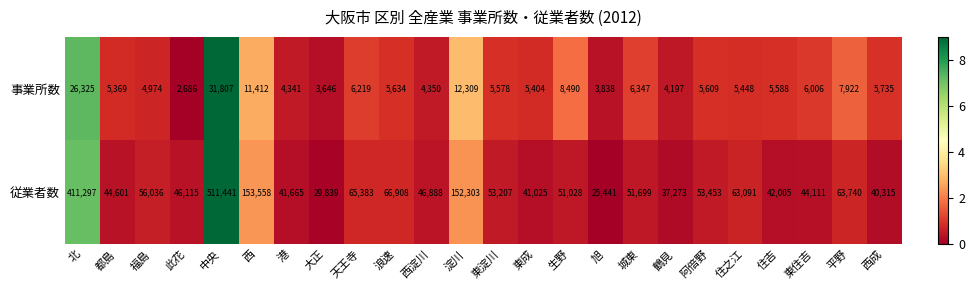

At which category is the sum across all series the highest?

中央